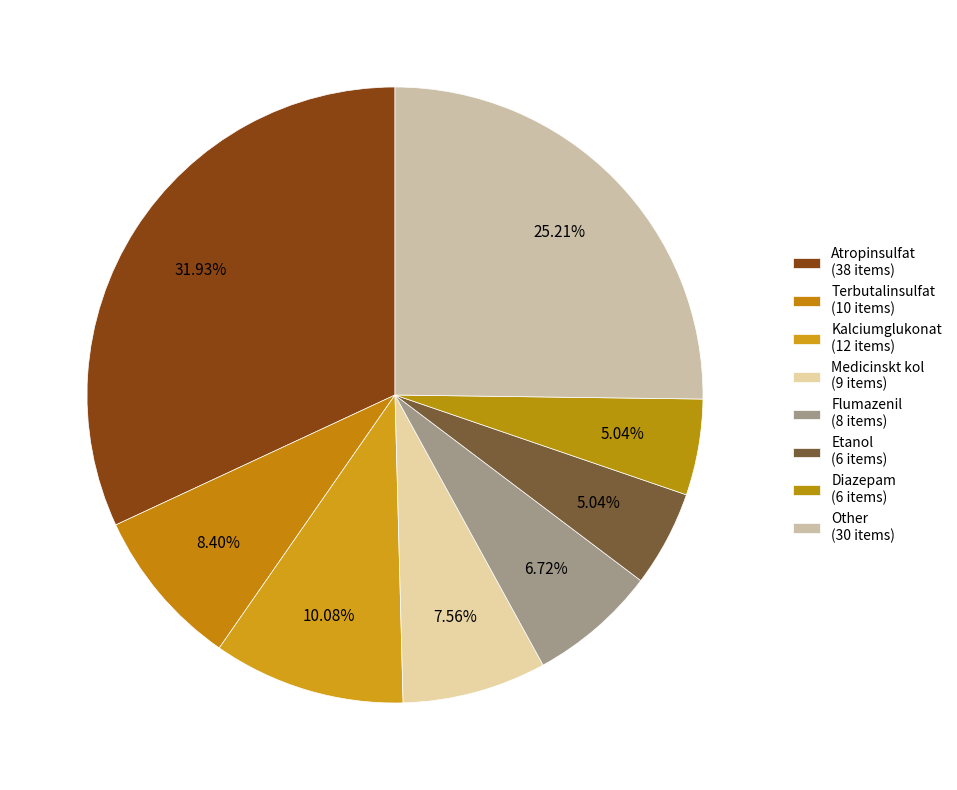

How many slices are in this pie chart?

8